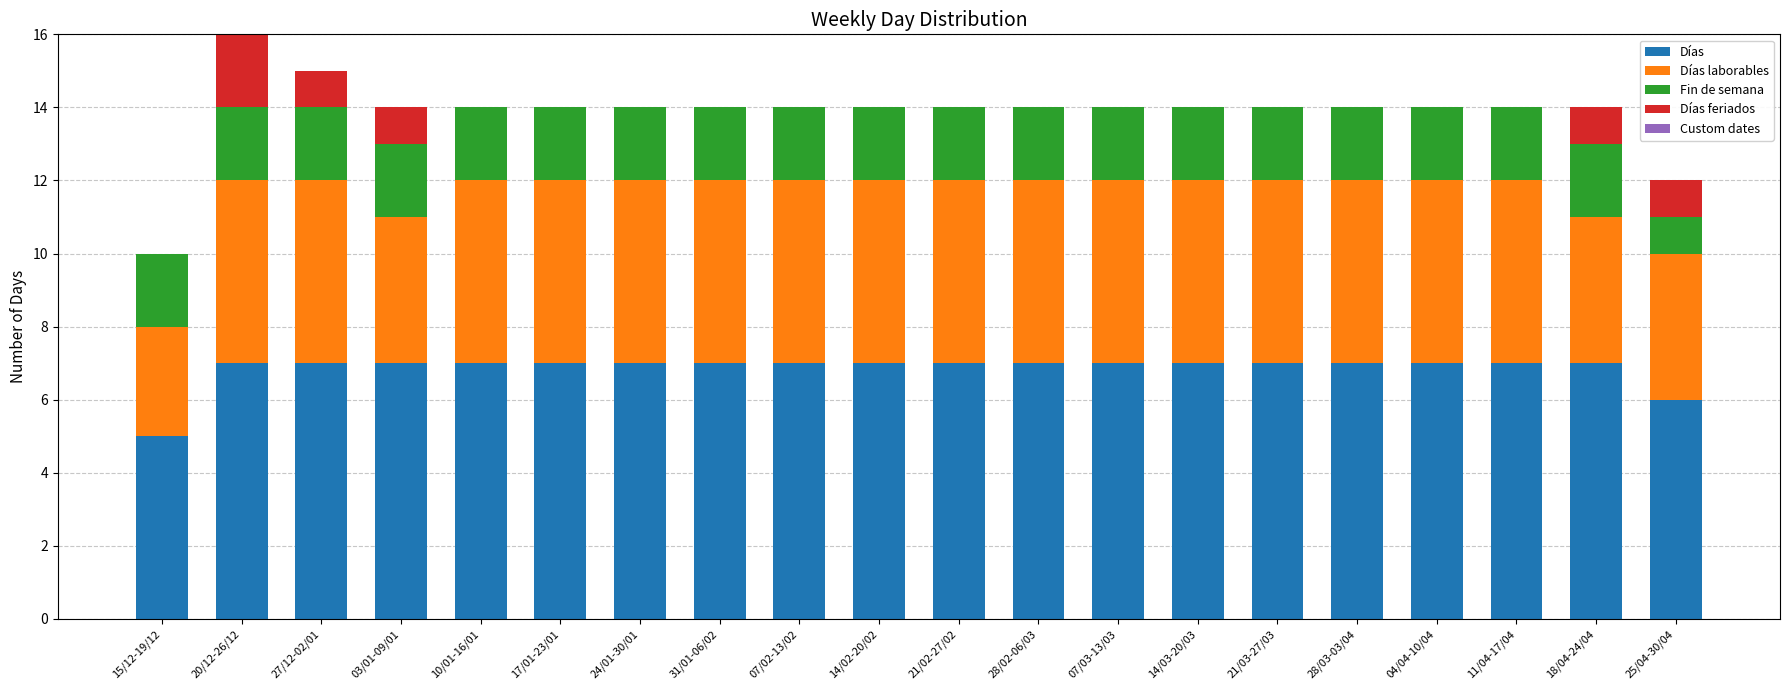

The value of Días at 15/12-19/12 is 9. True or false?

False